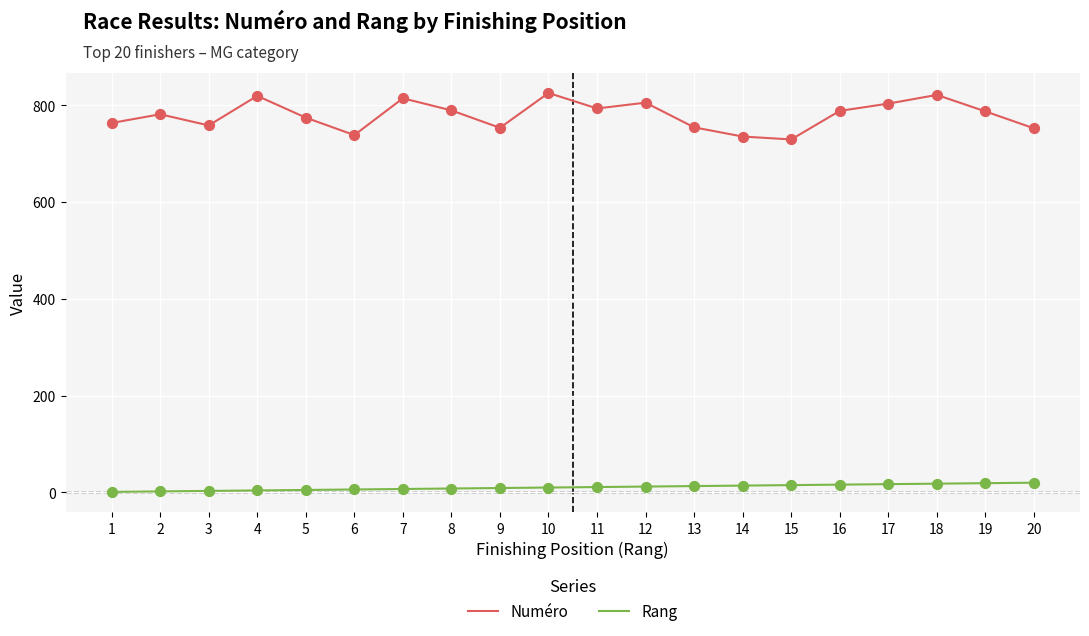

What is the total value across all series at 9?

762